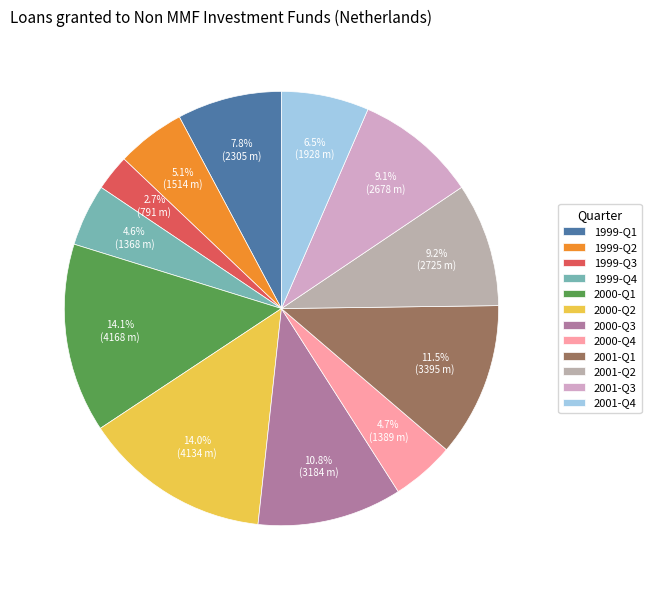

What percentage is the 2000-Q3 slice, to the nearest percent?

11%